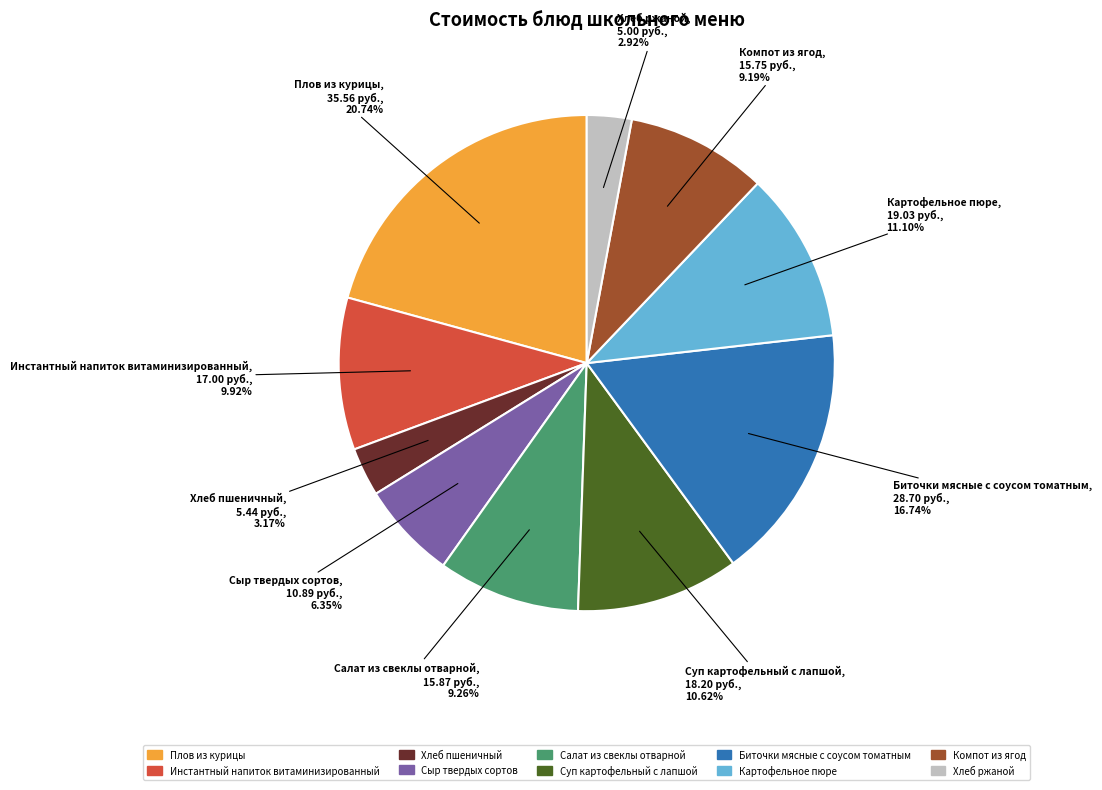

Between Биточки мясные с соусом томатным and Хлеб пшеничный, which is larger?

Биточки мясные с соусом томатным